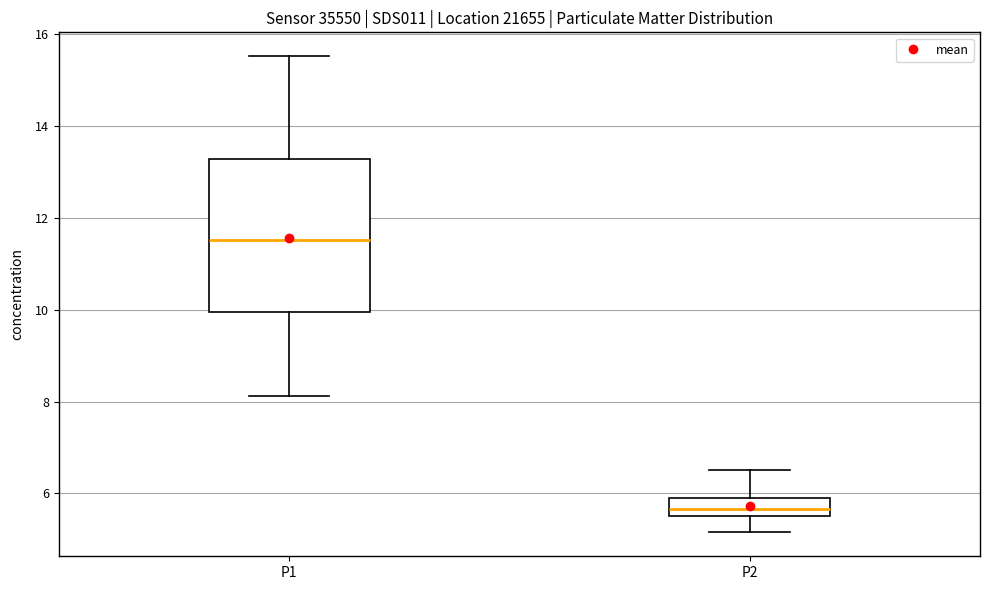

Comparing the boxes themselves (not the whiskers), which one is the tallest?

P1